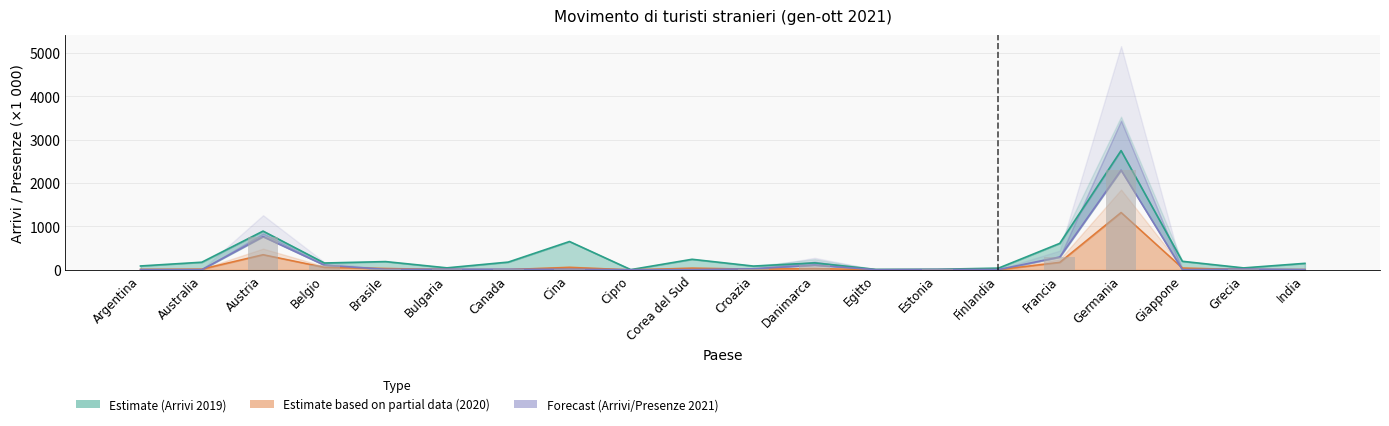

What is the total value across all series at Argentina?

110.1